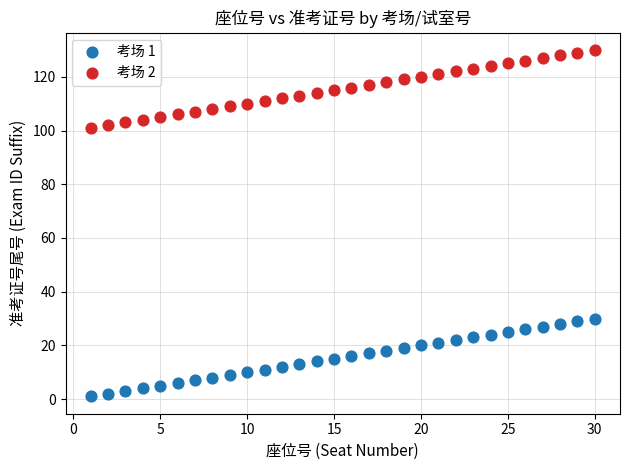

Which series contains the lowest Y value?

考场 1